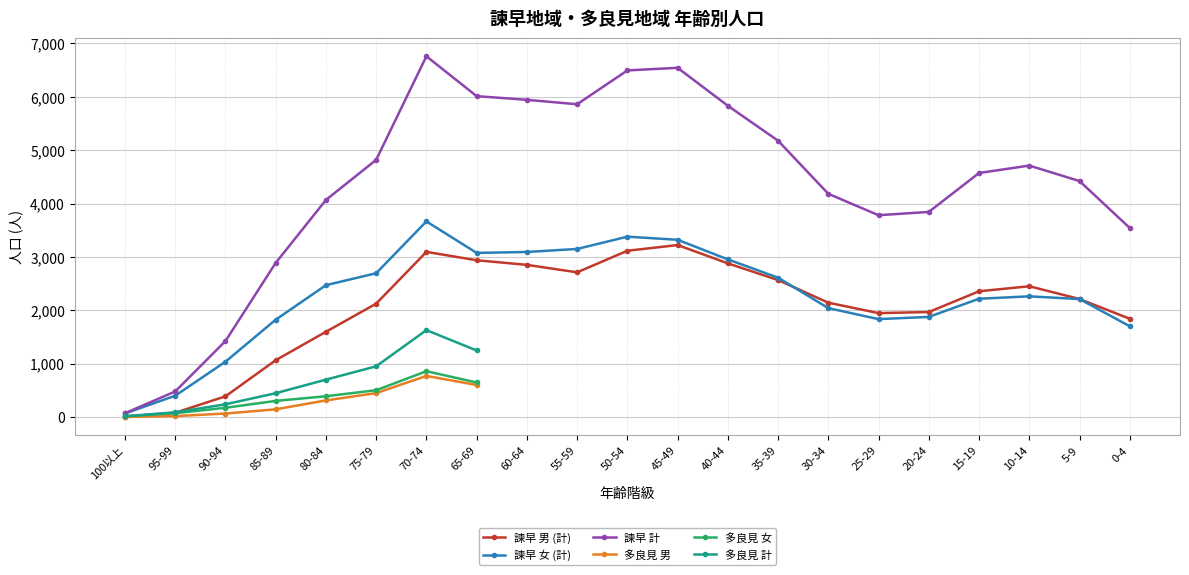

True or false: 諫早 女 (計) and 諫早 計 cross at least once.

False